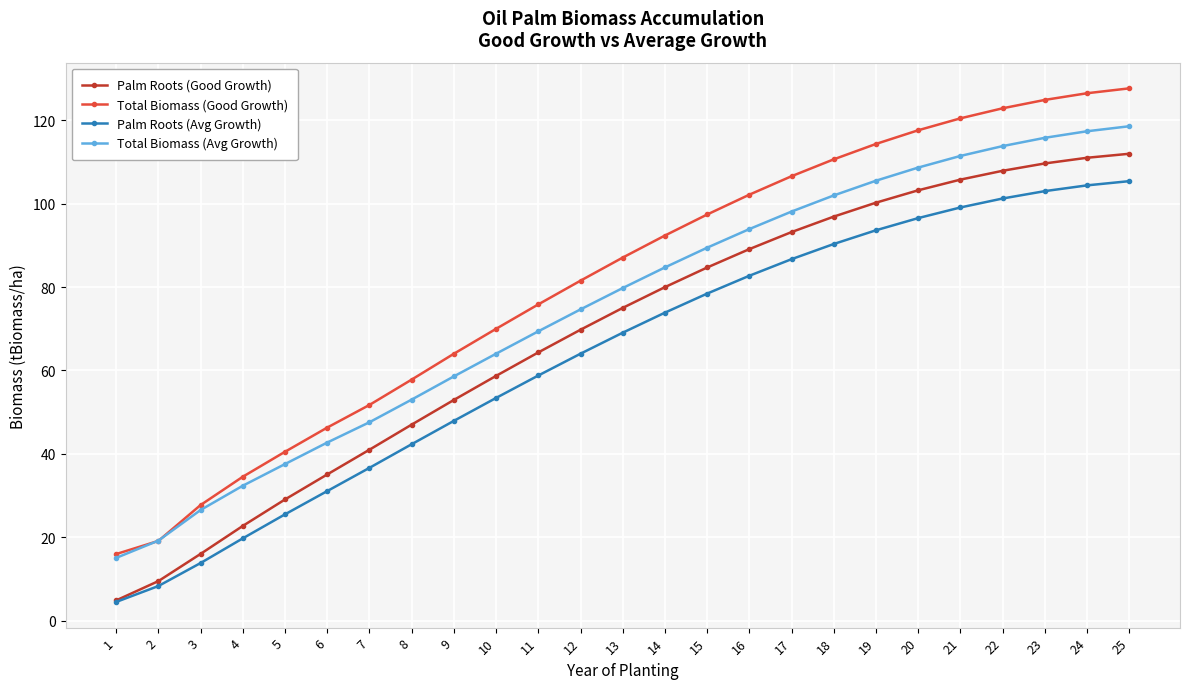

How many lines are shown in the chart?

4